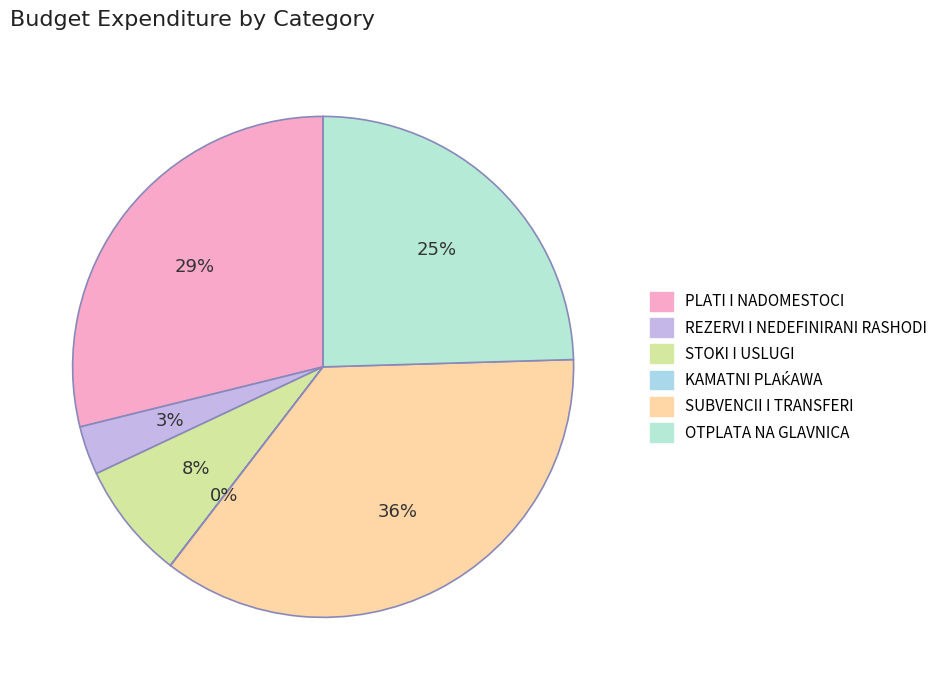

To the nearest percent, what is the difference between the largest and smallest slice percentages?

36%